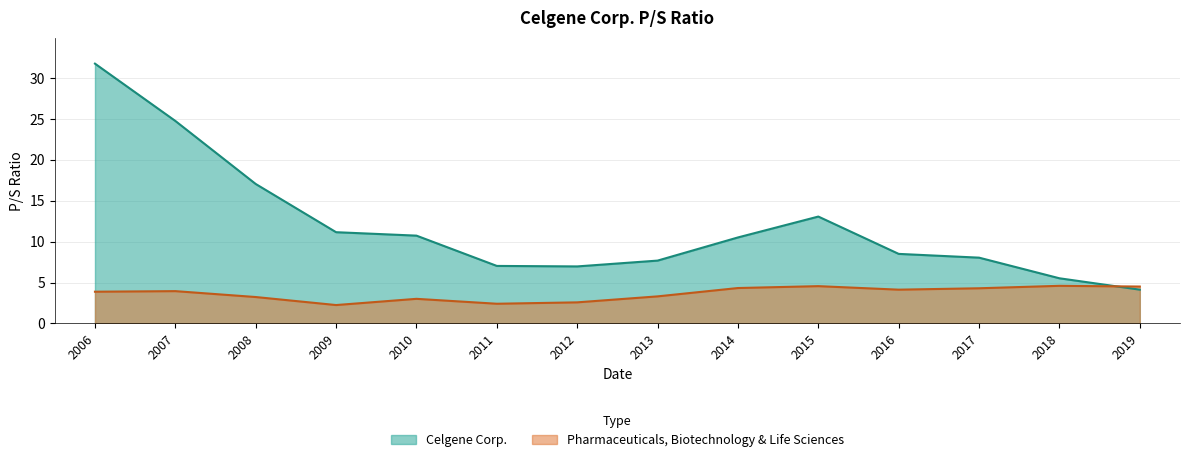

How many data points in Pharmaceuticals, Biotechnology & Life Sciences are less than 3?

3